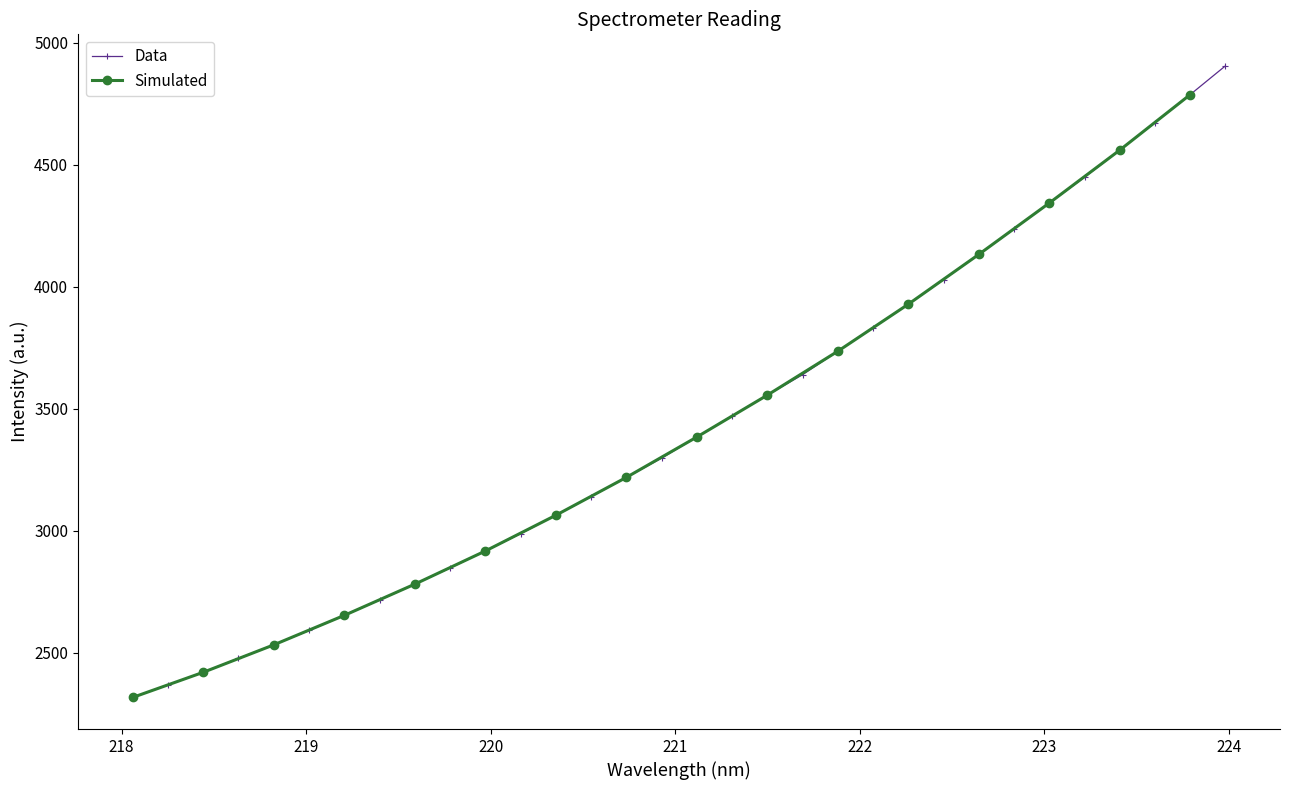

Reading left to right, what are all the values shown in this chart?

2316.8	2368.4	2419.8	2477.2	2532.3	2591.2	2653.2	2716.1	2781.2	2847.8	2917.1	2988.1	3063.6	3140.0	3218.8	3297.6	3384.3	3471.1	3555.9	3639.7	3735.8	3832.2	3928.5	4029.2	4132.5	4236.4	4342.9	4448.3	4559.7	4672.7	4787.0	4904.7